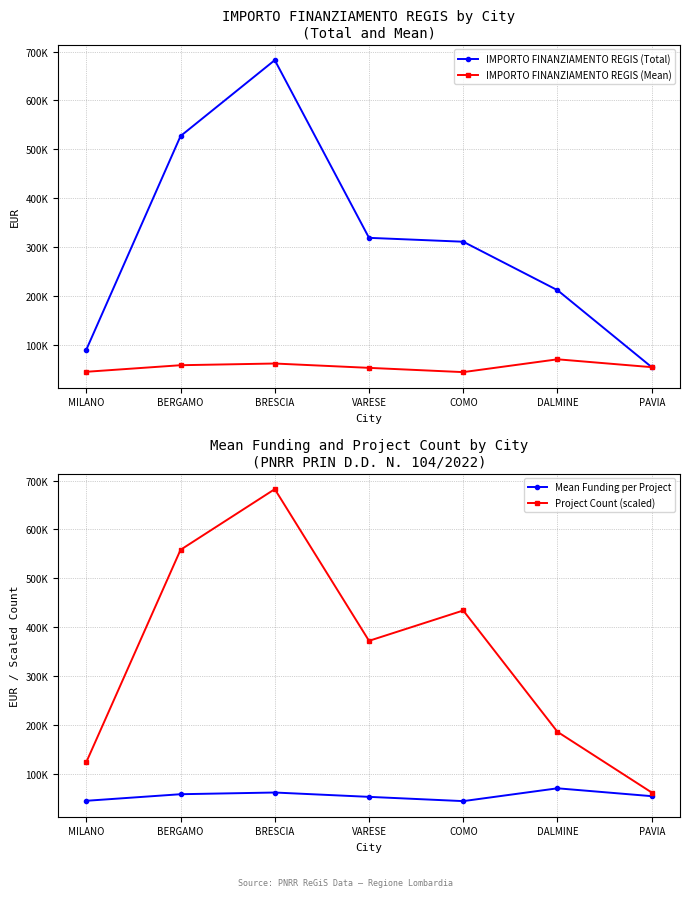

Is the value of IMPORTO FINANZIAMENTO REGIS (Total) at DALMINE greater than the value of Project Count (scaled) at BRESCIA?

No